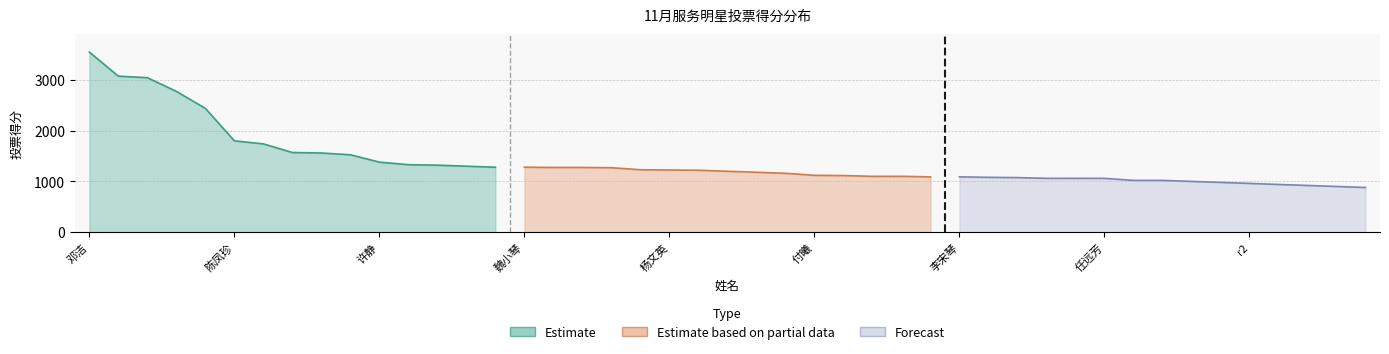

True or false: Estimate based on partial data and Forecast cross at least once.

False